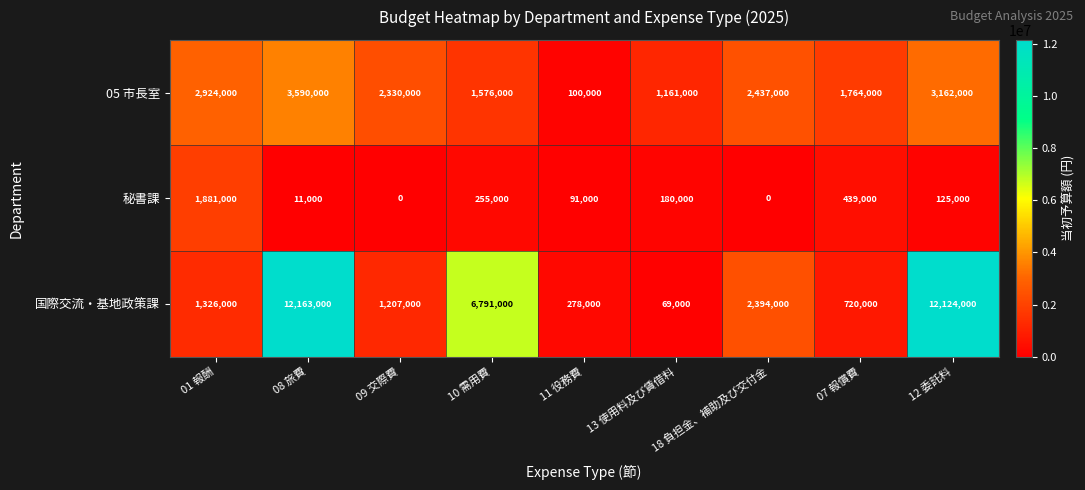

The value of 国際交流・基地政策課 at 18 負担金、補助及び交付金 is 3700971. True or false?

False